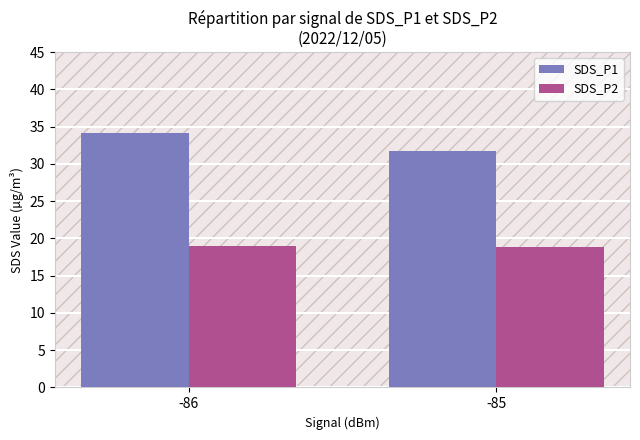

What is the sum of all SDS_P1 values?

65.9